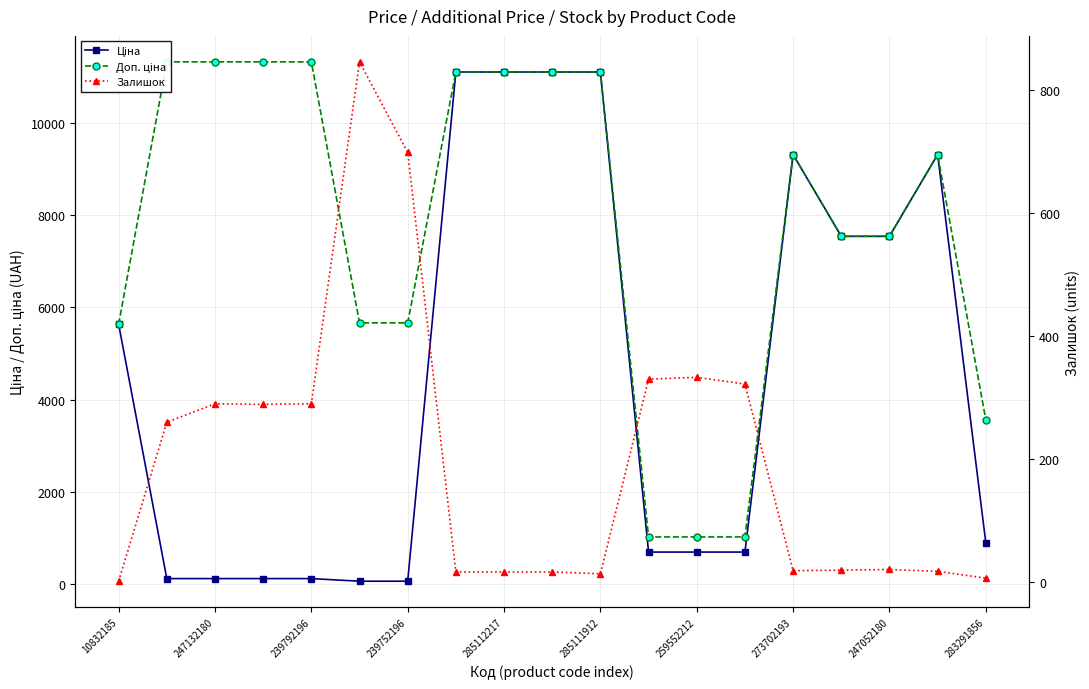

Is the value of Ціна at 10832185 greater than the value of Доп. ціна at 17?

No